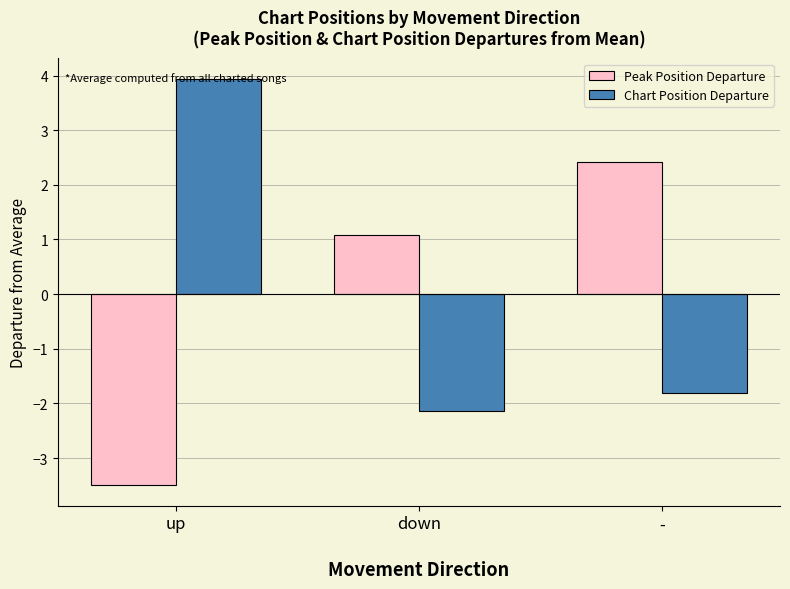

How many values in the Peak Position Departure series exceed 1?

2